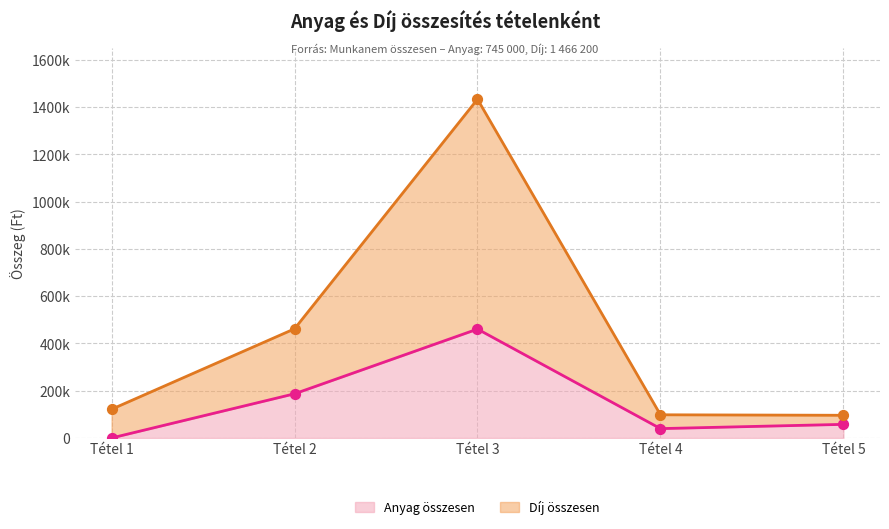

Which series contains the lowest Y value?

Anyag összesen